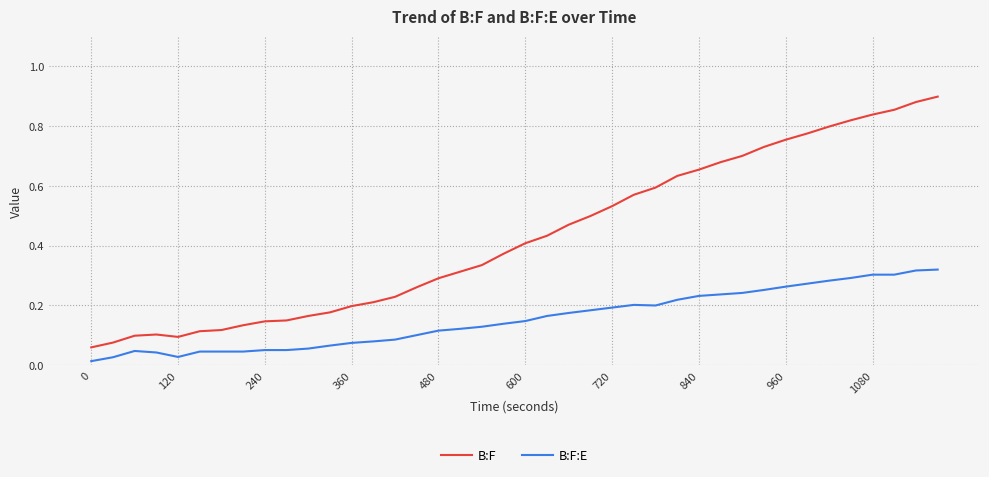

List the series in order of their overall mean, highest first.

B:F, B:F:E